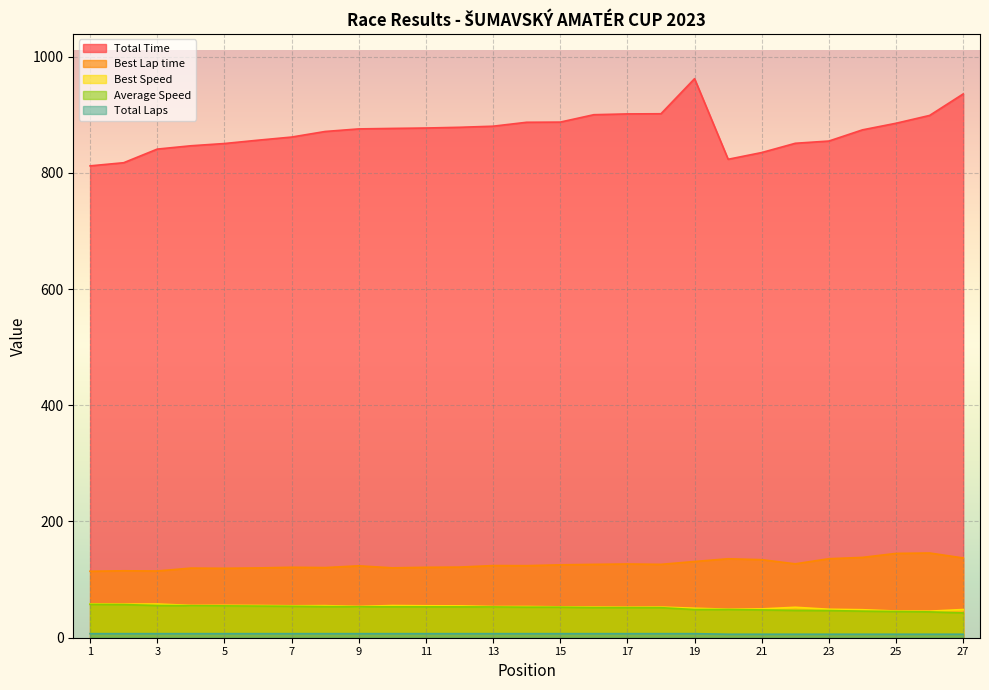

Reading left to right, transcribe all the data shown in this chart.

Total Time: 1=812.0	2=817.3	3=840.8	4=846.5	5=850.4	6=856.1	7=861.5	8=871.1	9=875.5	10=876.4	11=877.1	12=878.3	13=880.2	14=887.0	15=887.2	16=900.0	17=901.4	18=901.6	19=962.0	20=823.3	21=834.9	22=850.8	23=854.7	24=873.9	25=885.3	26=898.7	27=935.7
Best Lap time: 1=114.4	2=115.2	3=114.8	4=119.8	5=119.5	6=120.1	7=121.2	8=120.7	9=123.7	10=120.2	11=121.2	12=121.5	13=124.1	14=124.0	15=125.4	16=126.2	17=126.9	18=126.2	19=131.2	20=135.9	21=134.3	22=127.1	23=136.0	24=138.2	25=145.1	26=145.8	27=137.2
Best Speed: 1=58.2	2=57.8	3=58.0	4=55.6	5=55.7	6=55.5	7=54.9	8=55.2	9=53.8	10=55.4	11=55.0	12=54.8	13=53.6	14=53.7	15=53.1	16=52.8	17=52.5	18=52.8	19=50.8	20=49.0	21=49.6	22=52.4	23=49.0	24=48.2	25=45.9	26=45.7	27=48.5
Average Speed: 1=57.4	2=57.0	3=55.4	4=55.1	5=54.8	6=54.5	7=54.1	8=53.5	9=53.2	10=53.2	11=53.2	12=53.1	13=53.0	14=52.6	15=52.5	16=51.8	17=51.7	18=51.7	19=48.5	20=48.5	21=47.9	22=47.0	23=46.8	24=45.7	25=45.1	26=44.5	27=42.7
Total Laps: 1=7.0	2=7.0	3=7.0	4=7.0	5=7.0	6=7.0	7=7.0	8=7.0	9=7.0	10=7.0	11=7.0	12=7.0	13=7.0	14=7.0	15=7.0	16=7.0	17=7.0	18=7.0	19=7.0	20=6.0	21=6.0	22=6.0	23=6.0	24=6.0	25=6.0	26=6.0	27=6.0